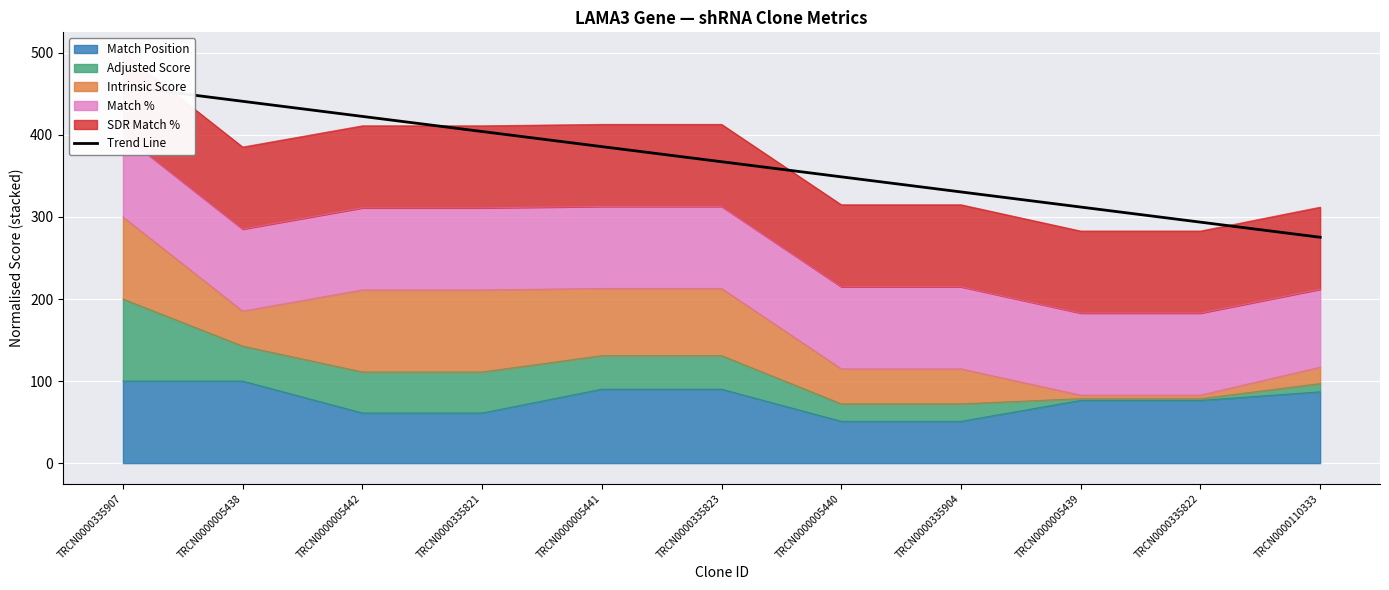

What position from the left is TRCN0000335823?

6